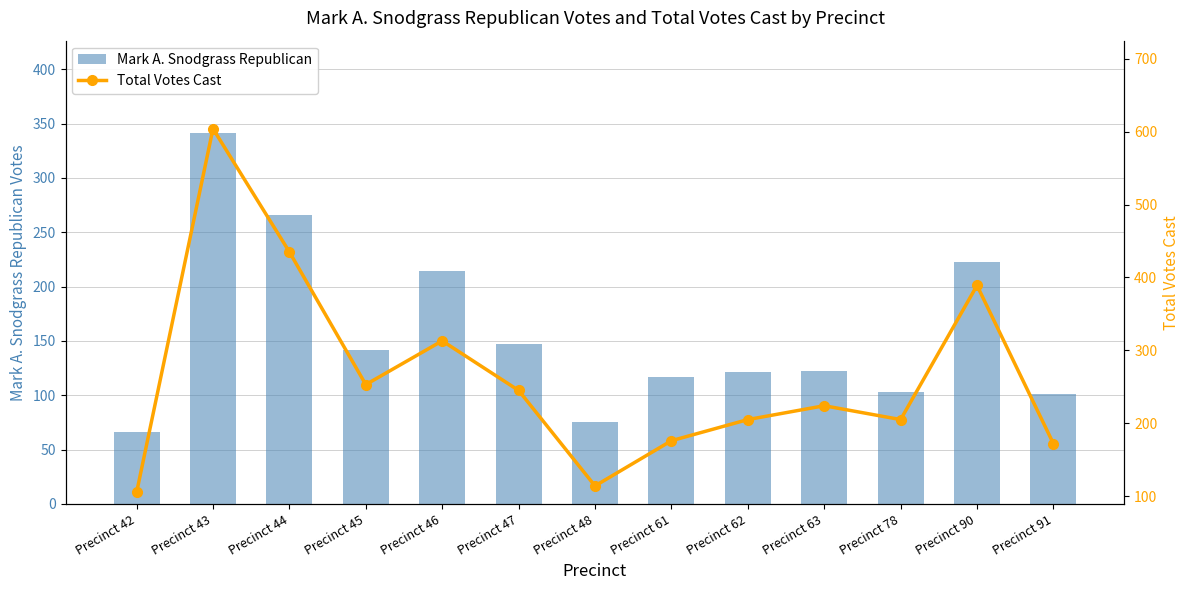

How many data points in Total Votes Cast are above 224?

6